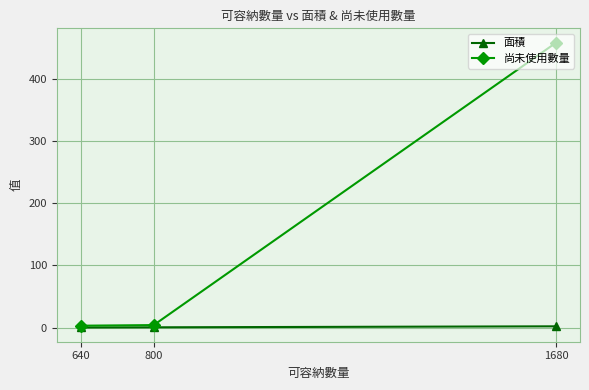

What is the spread (max minus min) of values at 1680?

456.0